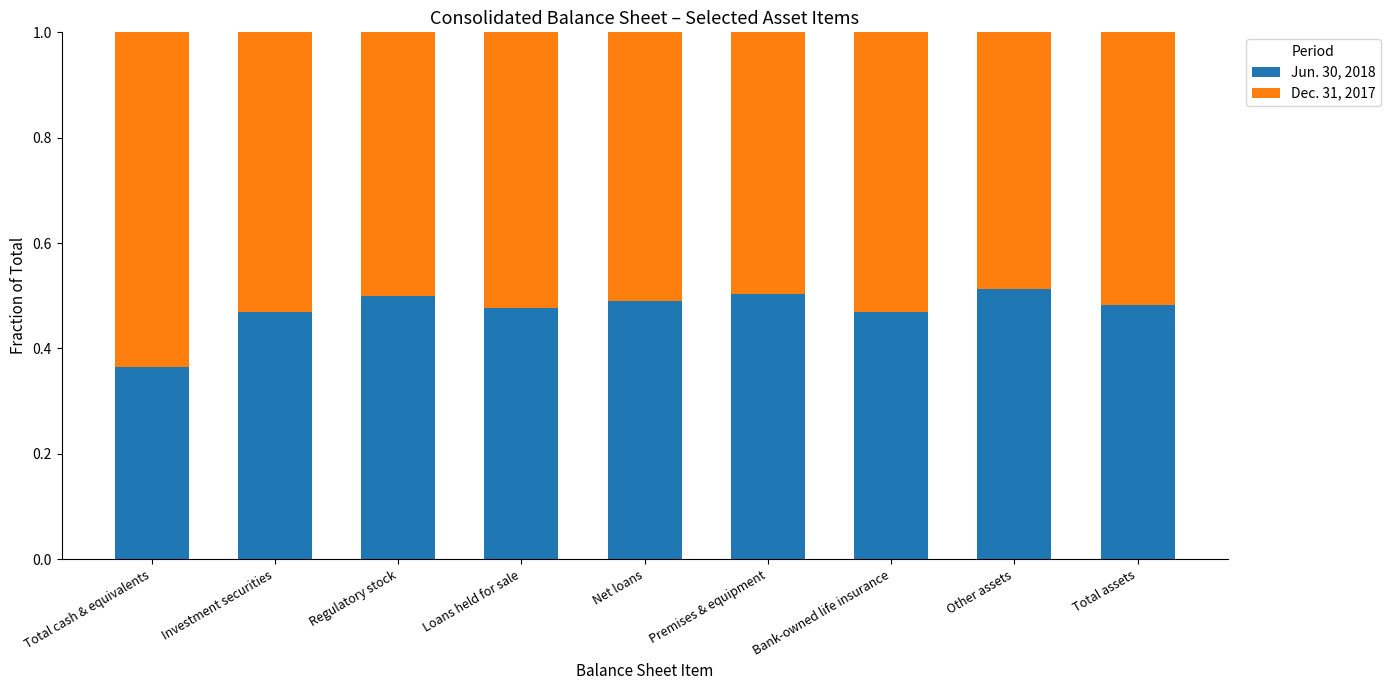

The value of Jun. 30, 2018 at Premises & equipment is 0.5. True or false?

True